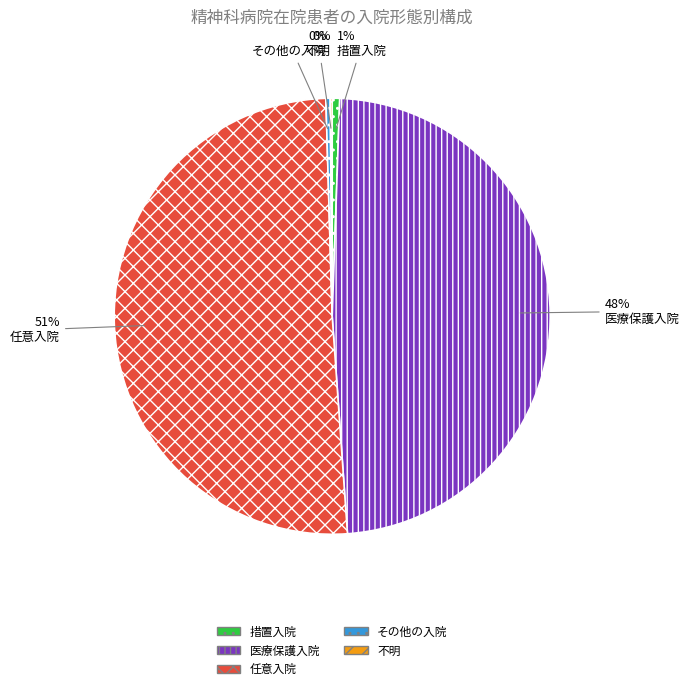

To the nearest percent, what percentage of the pie is 任意入院?

51%